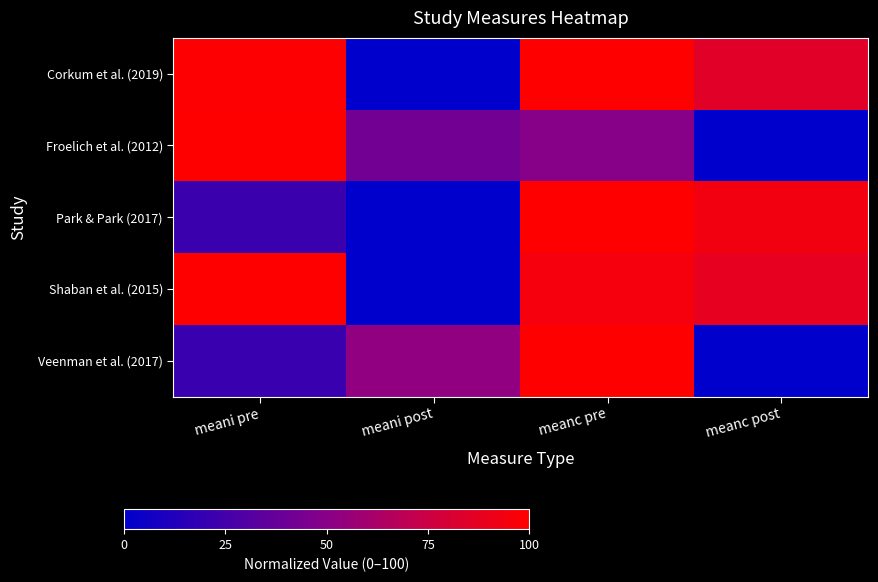

Rank the series at meani pre from lowest to highest value.

Veenman et al. (2017), Park & Park (2017), Corkum et al. (2019), Froelich et al. (2012), Shaban et al. (2015)